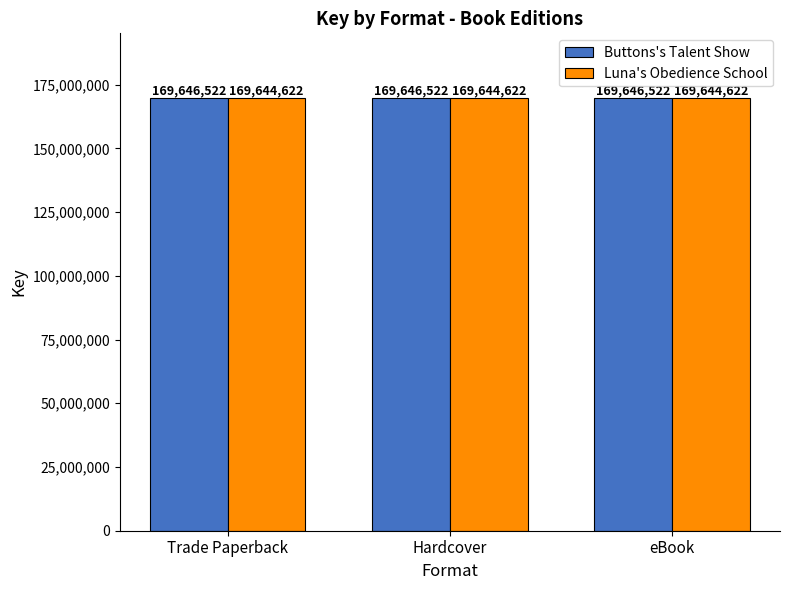

Count the number of data series in this chart.

2